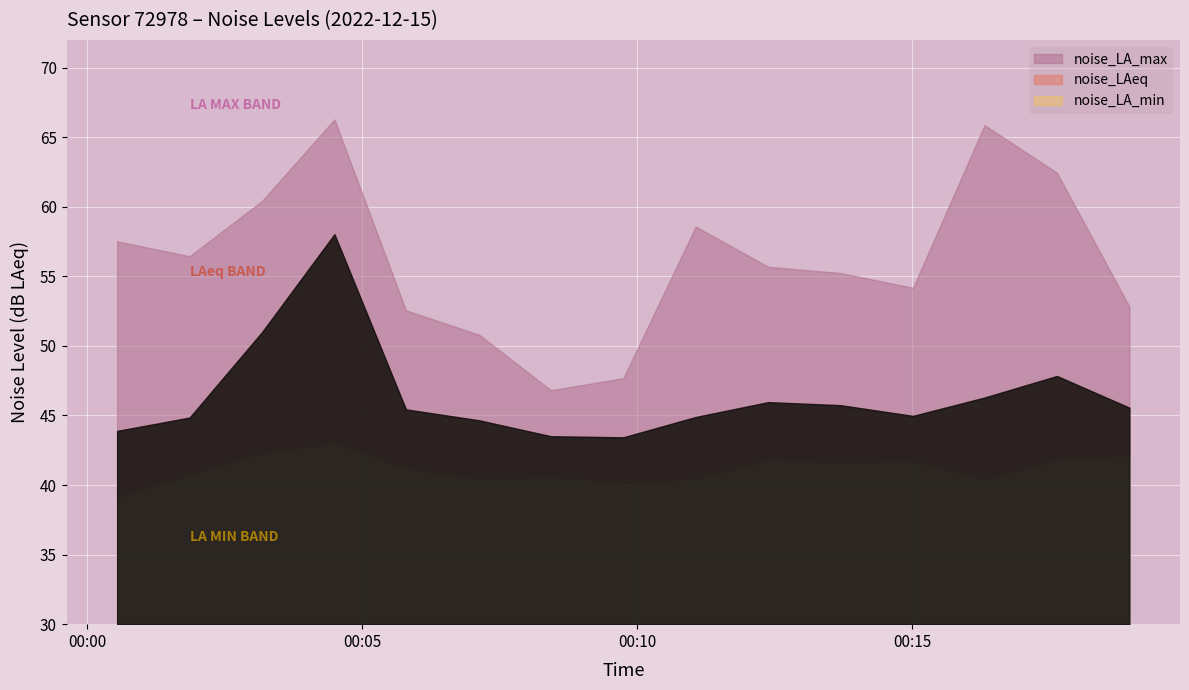

Reading right to left, extract all data points from this chart.

noise_LA_max: 52.8	62.5	65.9	54.2	55.2	55.7	58.6	47.7	46.8	50.8	52.6	66.3	60.4	56.5	57.5
noise_LAeq: 45.6	47.8	46.3	45.0	45.7	46.0	44.9	43.4	43.5	44.6	45.4	58.0	51.0	44.9	43.9
noise_LA_min: 42.1	41.8	40.4	41.7	41.6	41.8	40.4	40.1	40.6	40.4	41.2	43.0	42.3	40.8	39.1